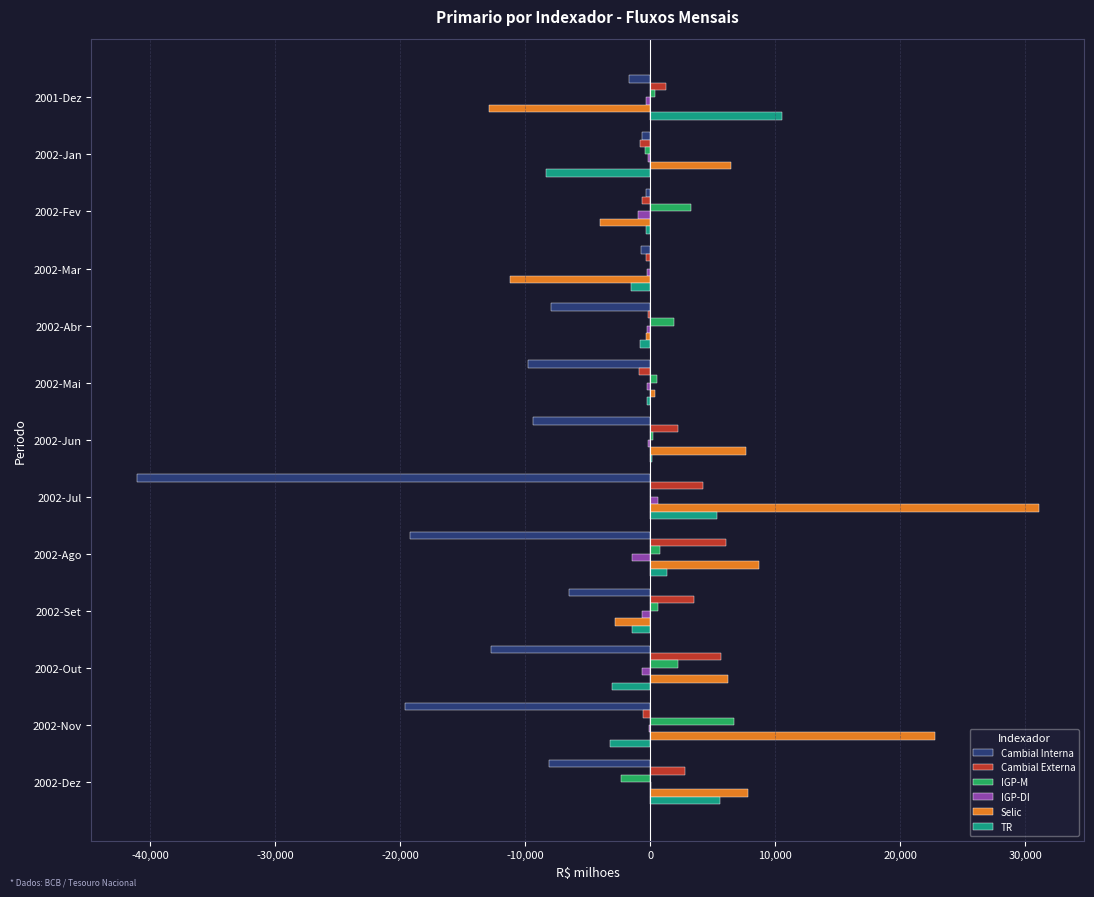

What is the sum of all IGP-DI values?

-4657.1